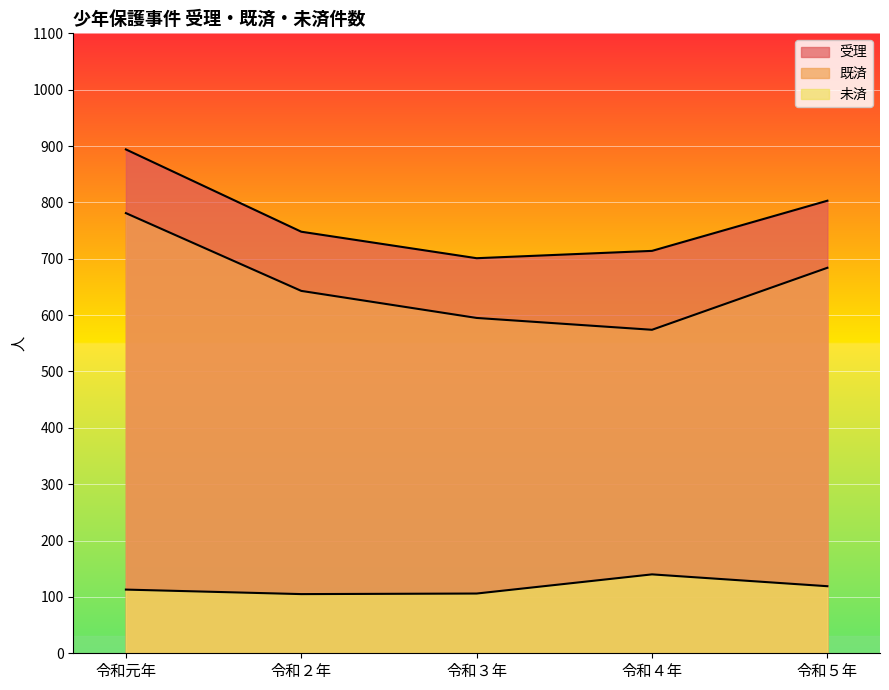

What are all the series names shown in the legend?

受理, 既済, 未済